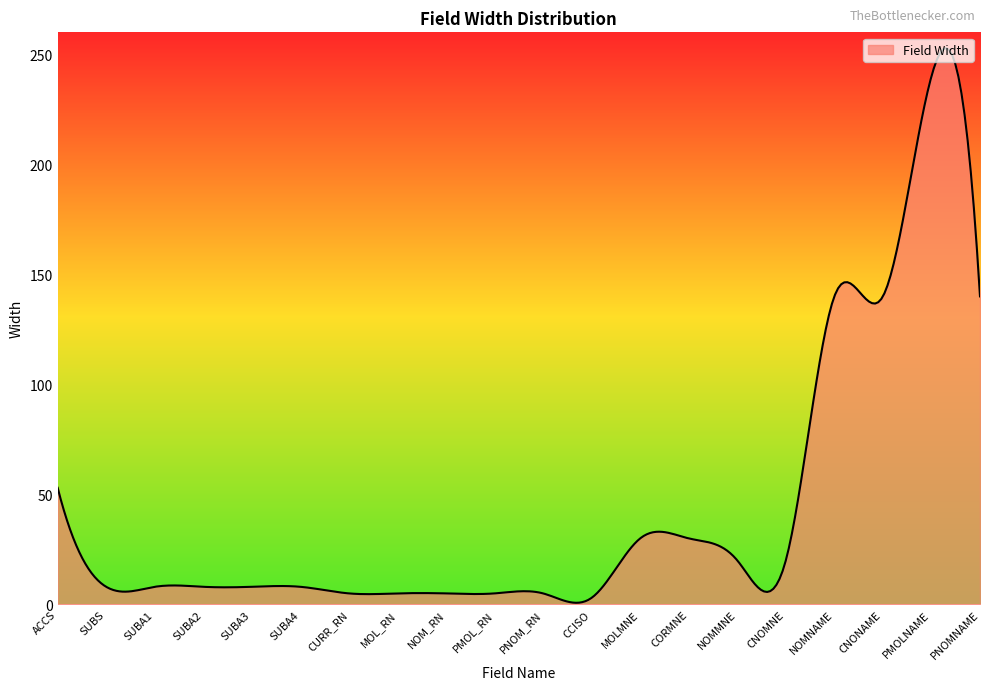

What is the difference between the maximum and minimum values?

252.1